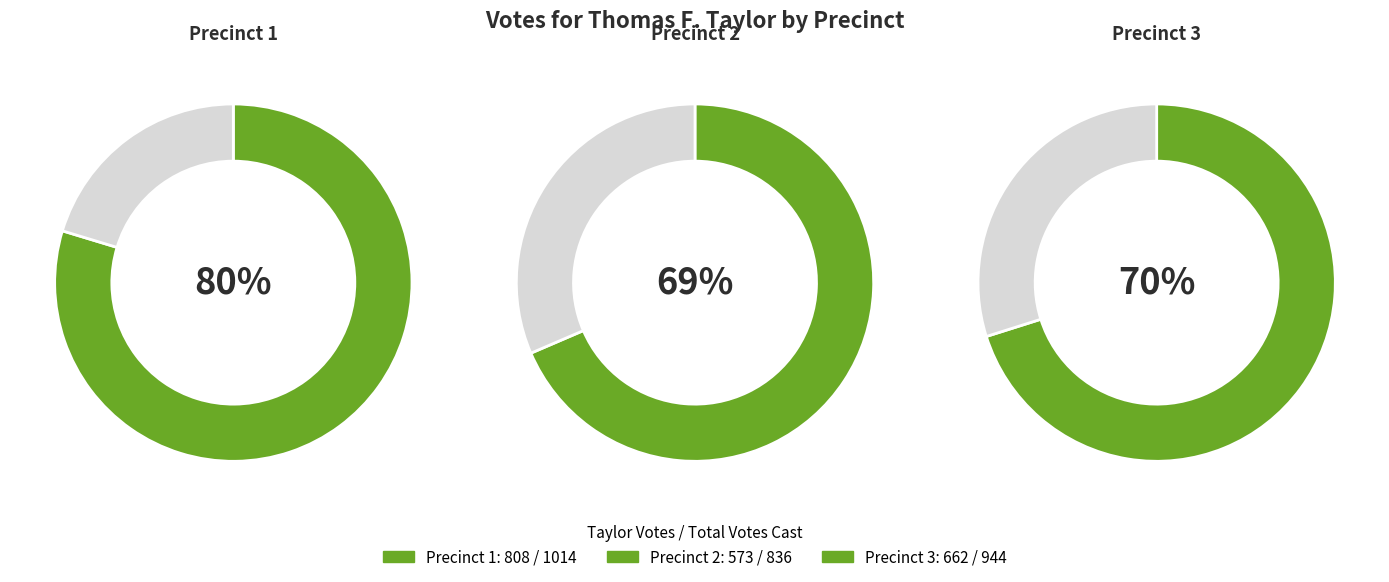

Approximately how many times larger is the value at 2 compared to 1?

0.7